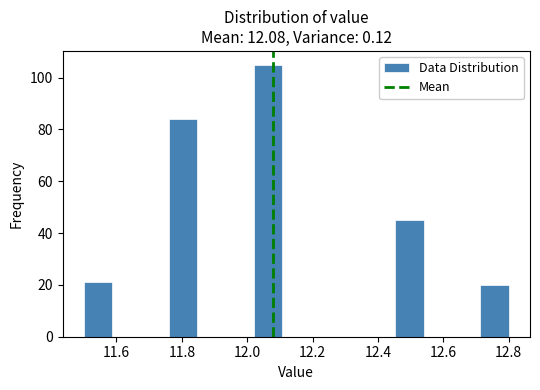

How tall is the bar that spans 12.46 to 12.54 on the x-axis? Neither the bar edges nor the heights are printed on the chart, so give them approximately, as read against the axes.

46